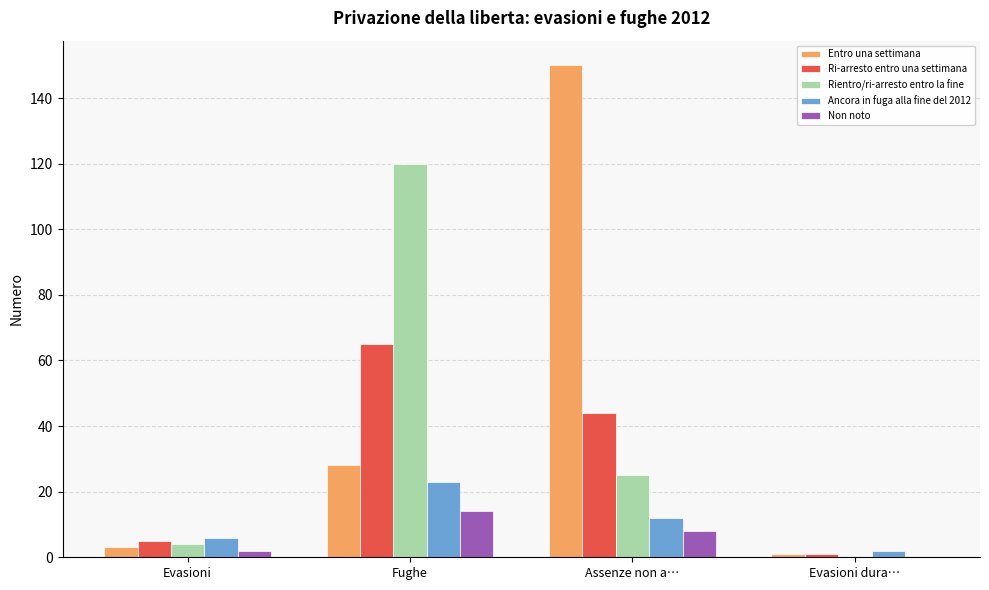

Between Assenze non a… and Evasioni dura…, which series saw the biggest shift?

Entro una settimana